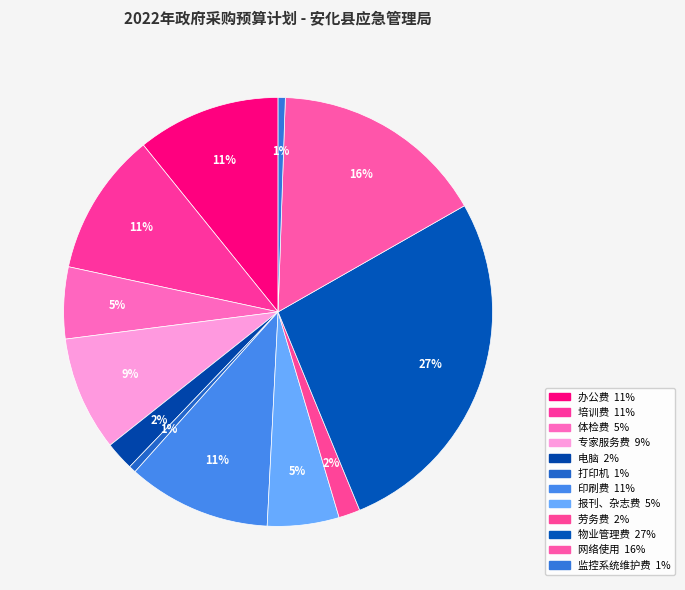

Is it true that 报刊、杂志费 is 5% of the pie?

True